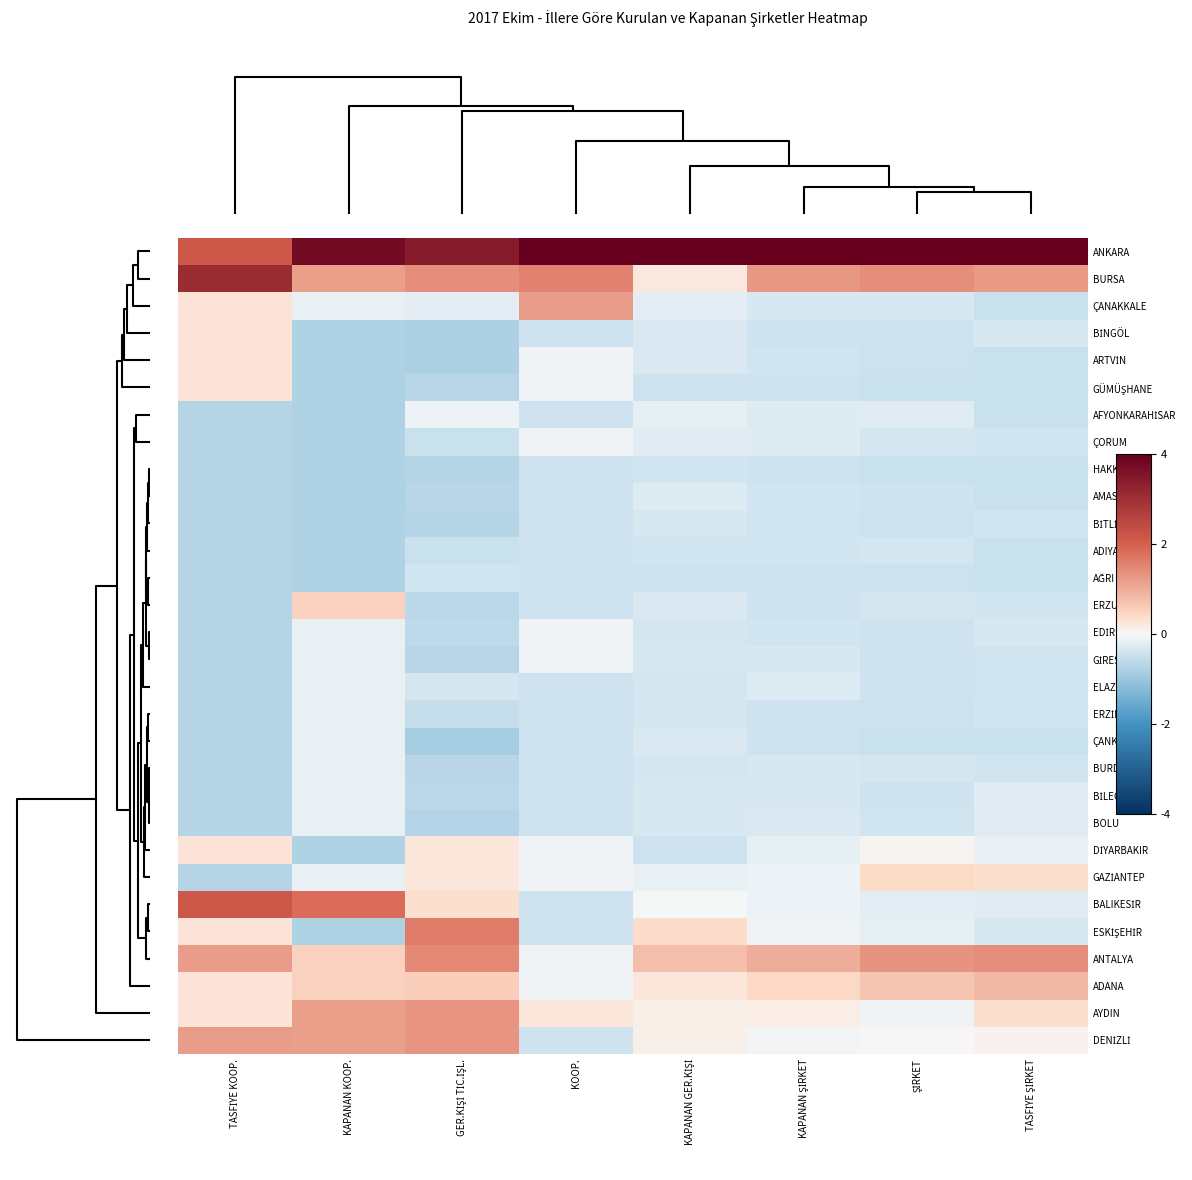

What is the greatest value displayed?

5.2